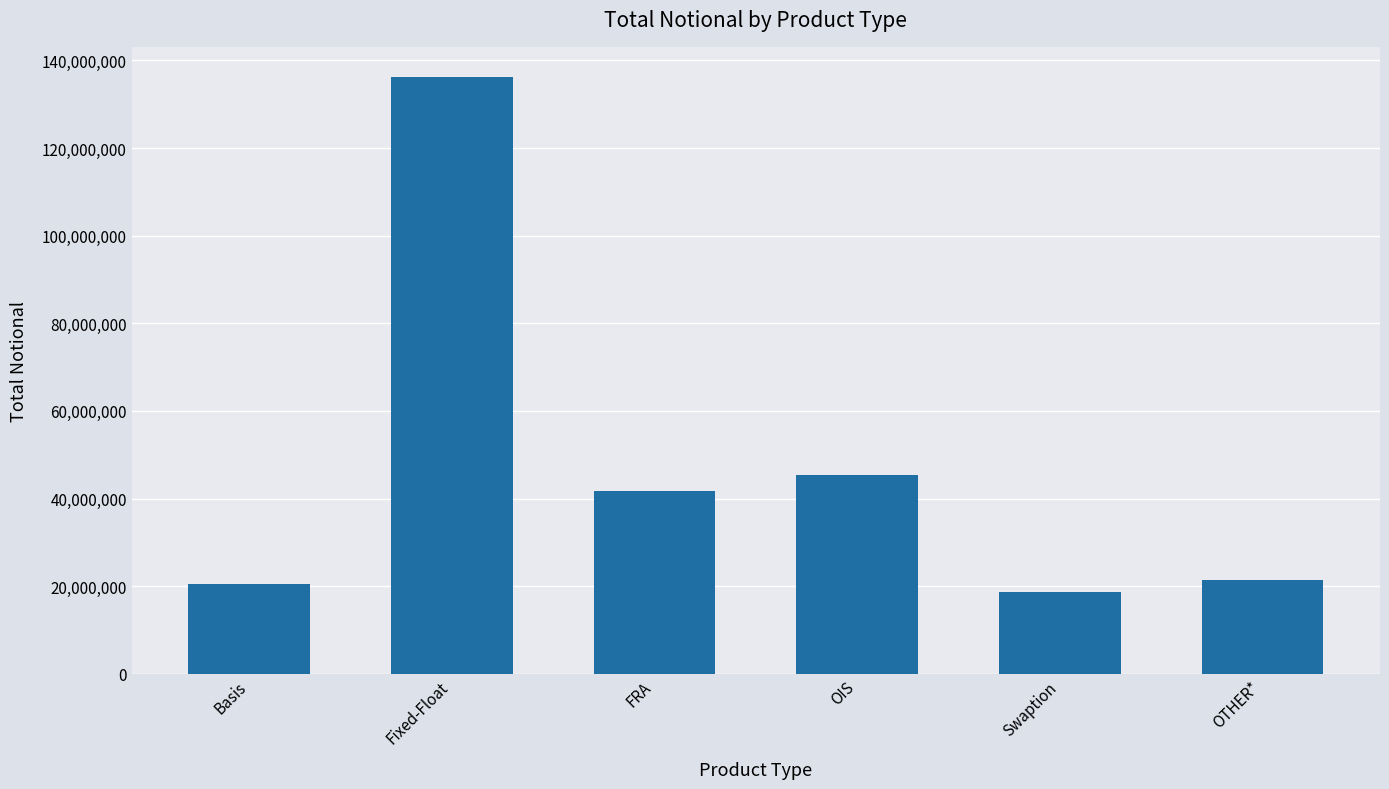

What is the sum of the values at OIS and Swaption?

64176807